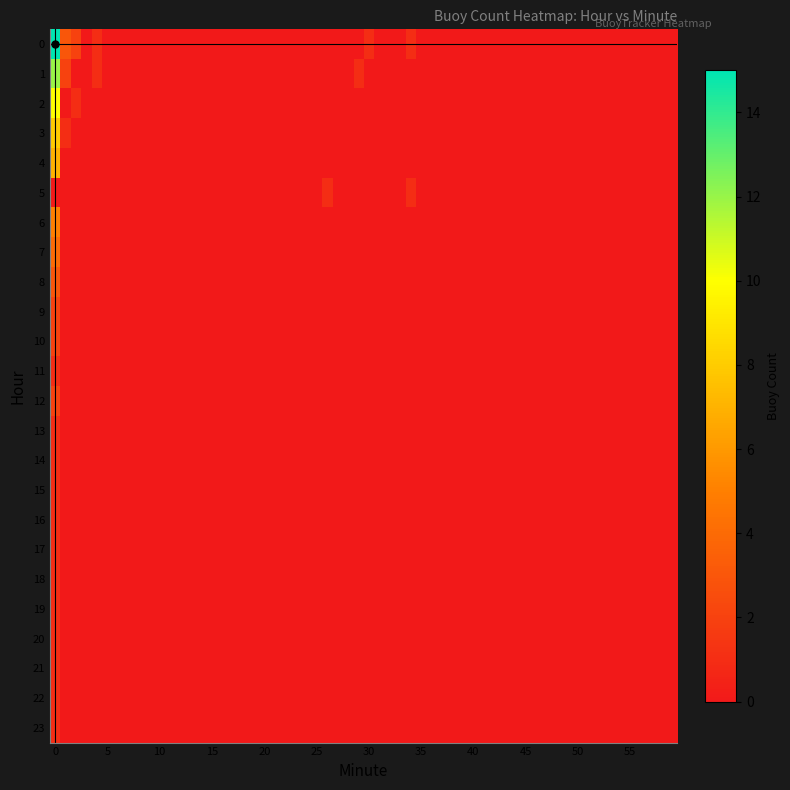

How many distinct data groups are displayed?

24